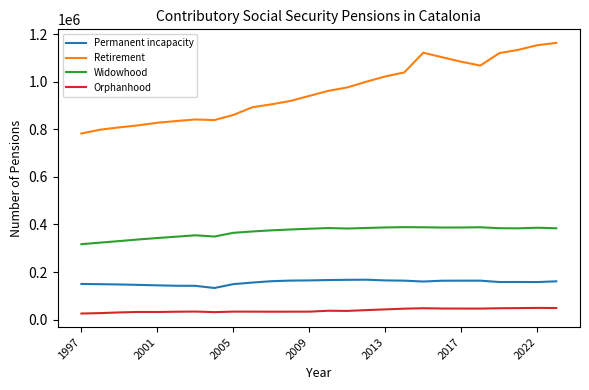

Which series has the largest range (max minus min)?

Retirement